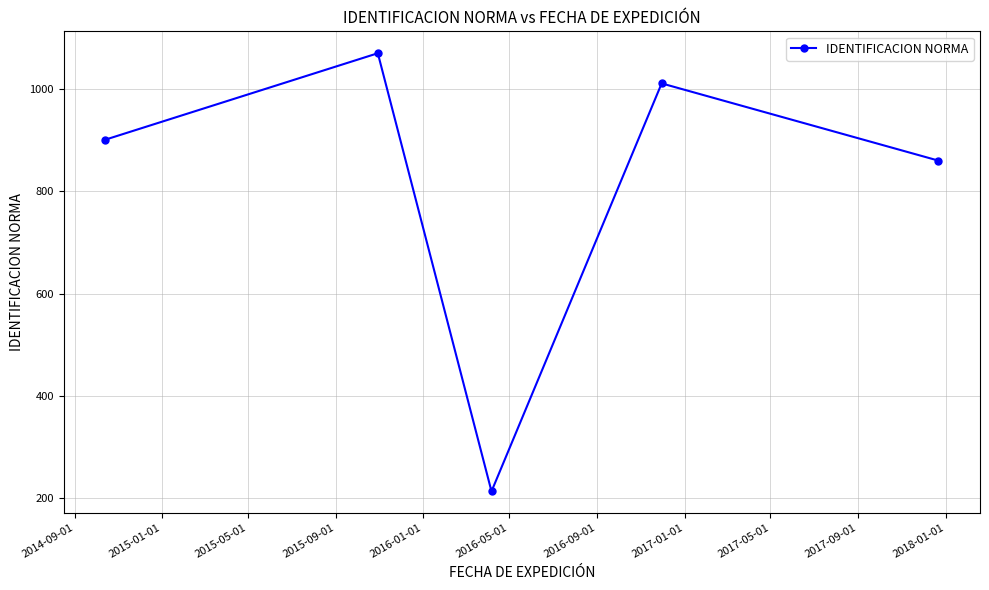

How many lines are shown in the chart?

1